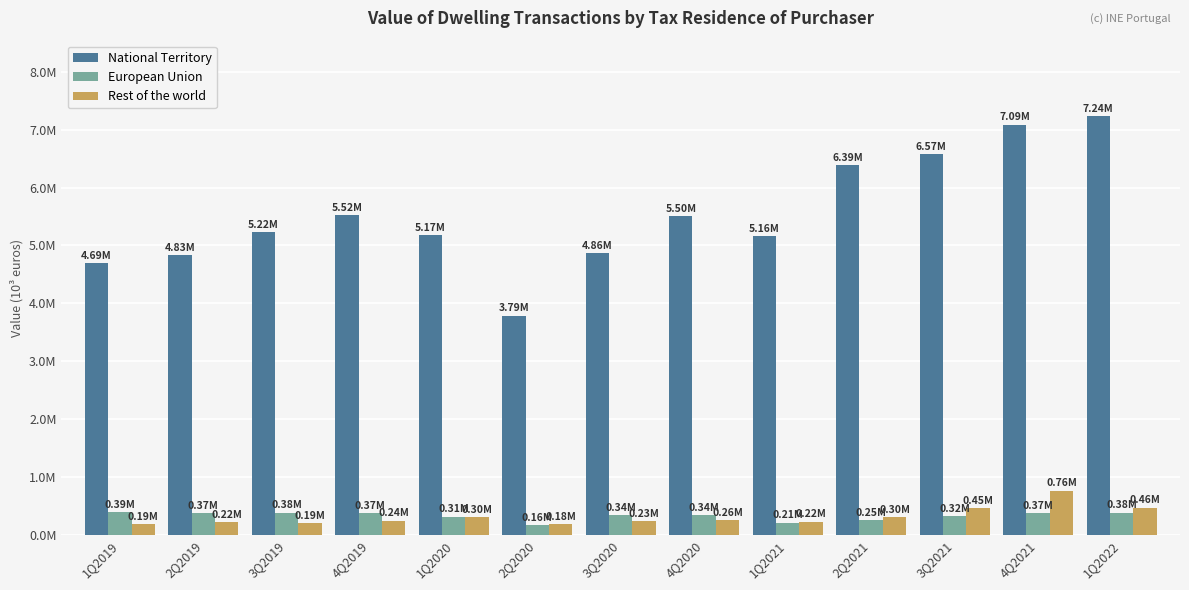

What is the label of the 12th bar from the right?

2Q2019